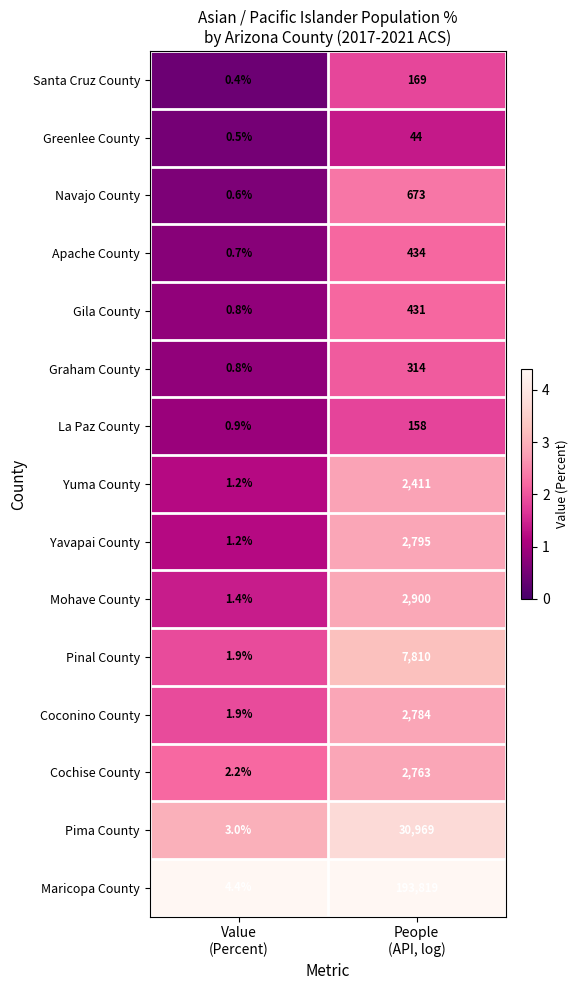

How many distinct data groups are displayed?

15